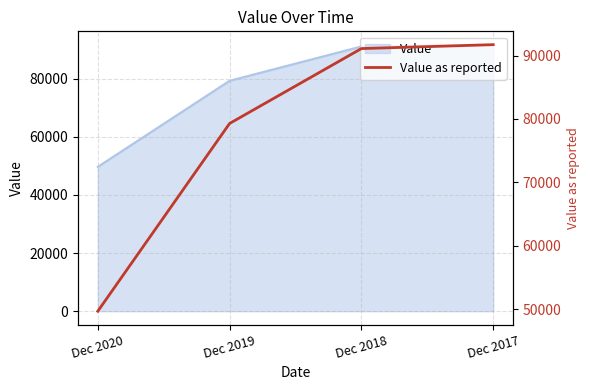

Rank the categories by value from lowest to highest.

Dec 2020, Dec 2019, Dec 2018, Dec 2017